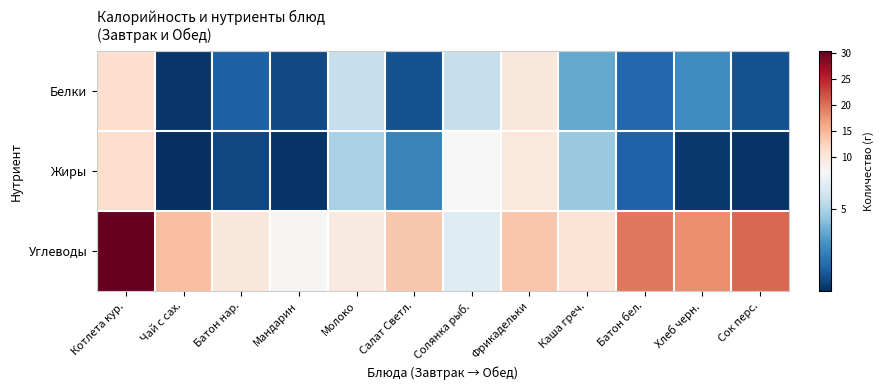

Which series changed the most between Батон нар. and Фрикадельки?

Жиры